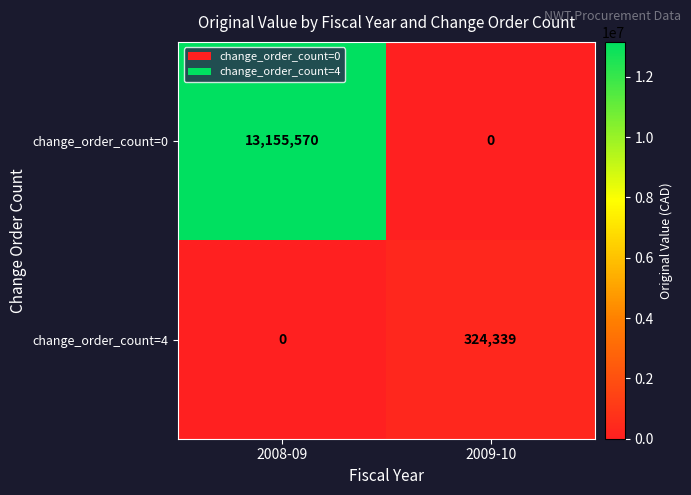

Which series has the largest total across all categories?

change_order_count=0